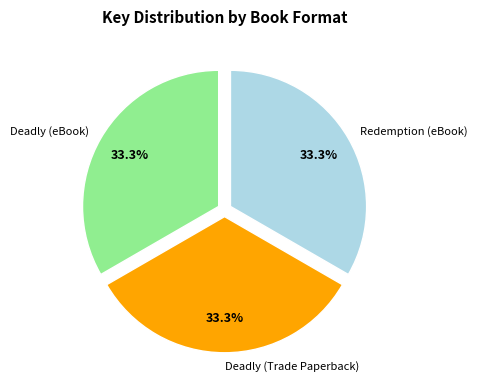

Does any single category account for the majority?

No